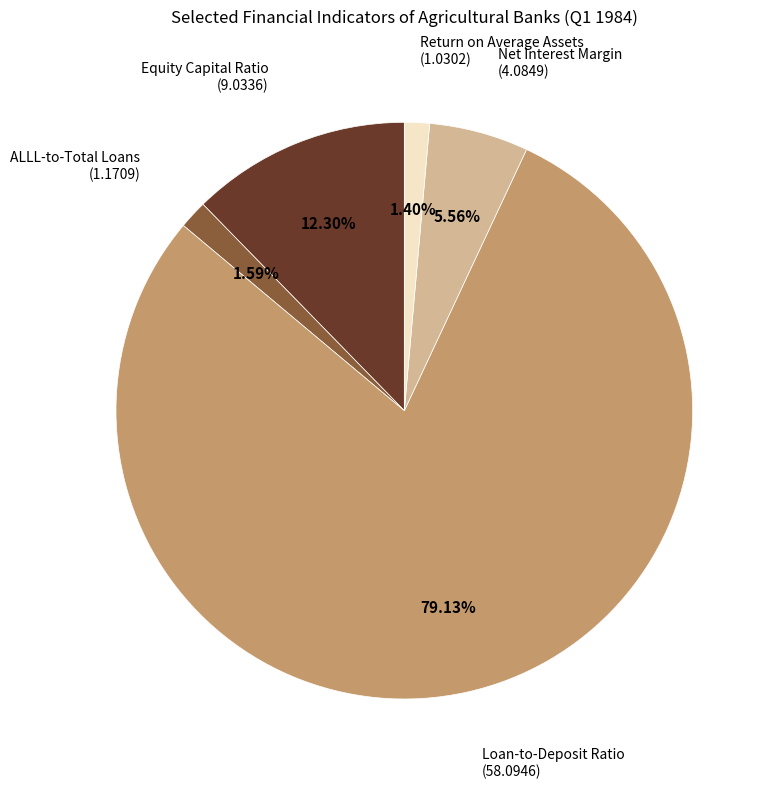

Which category has the biggest portion of the pie?

Loan-to-Deposit Ratio